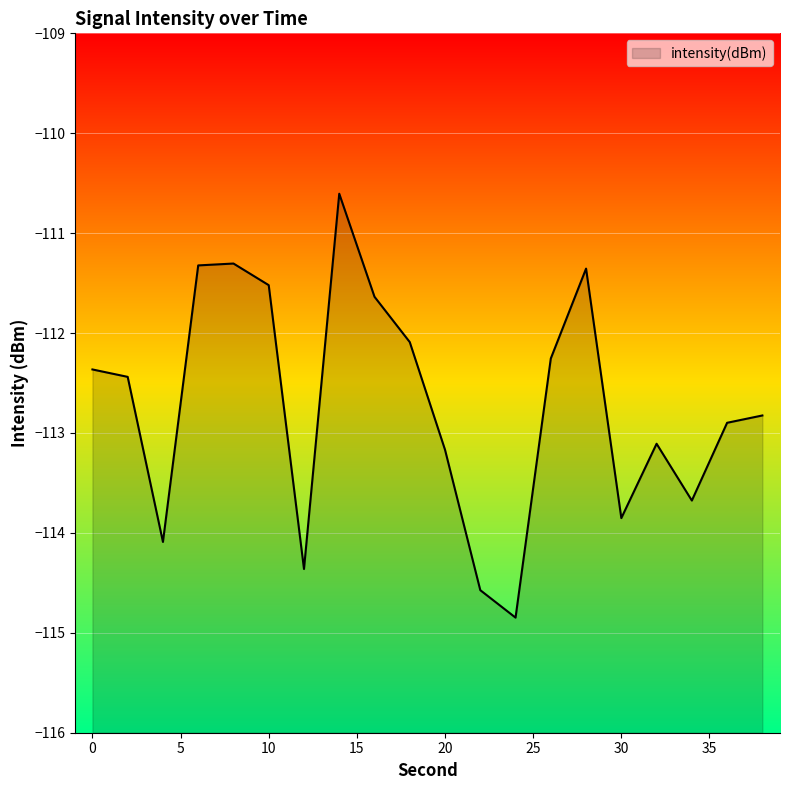

The value at 30 is -113.9. True or false?

True